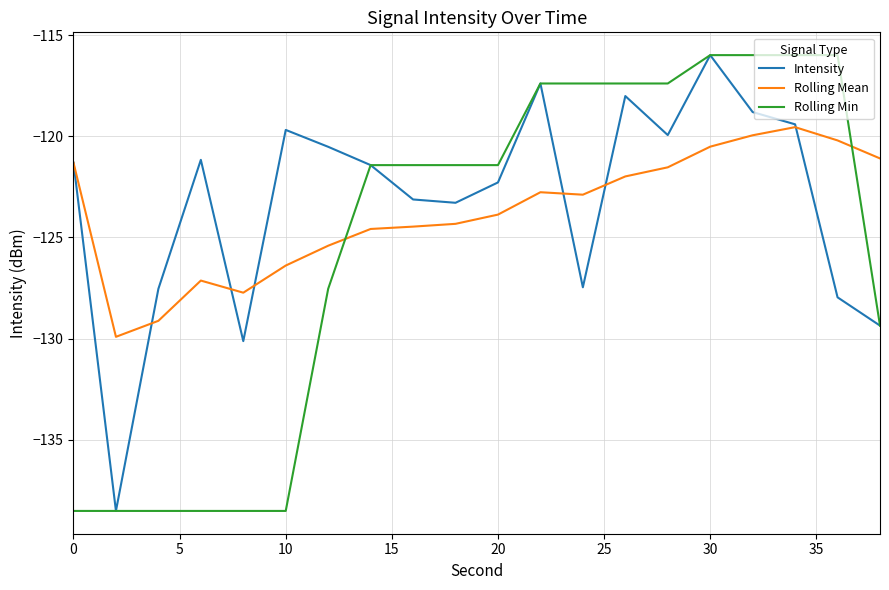

What is the lowest value of the Rolling Min series?

-138.5